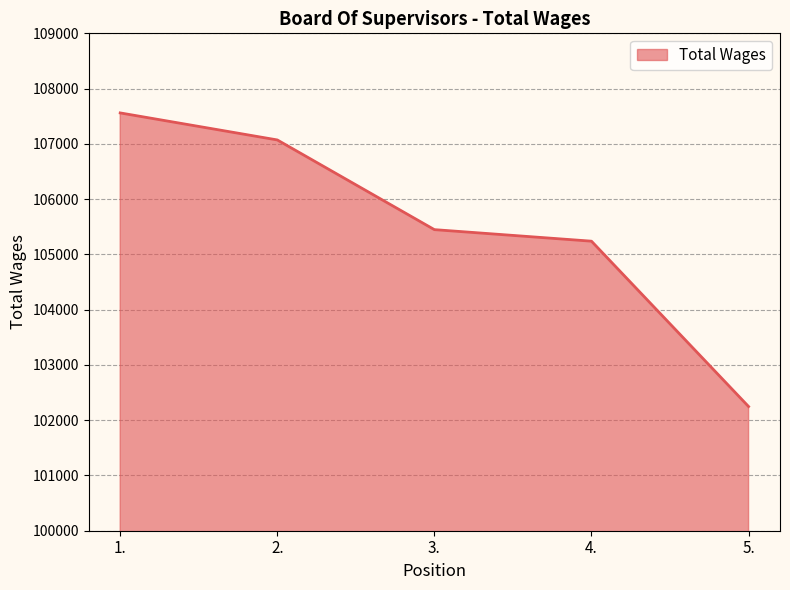

List the labels in order of value, largest first.

1., 2., 3., 4., 5.